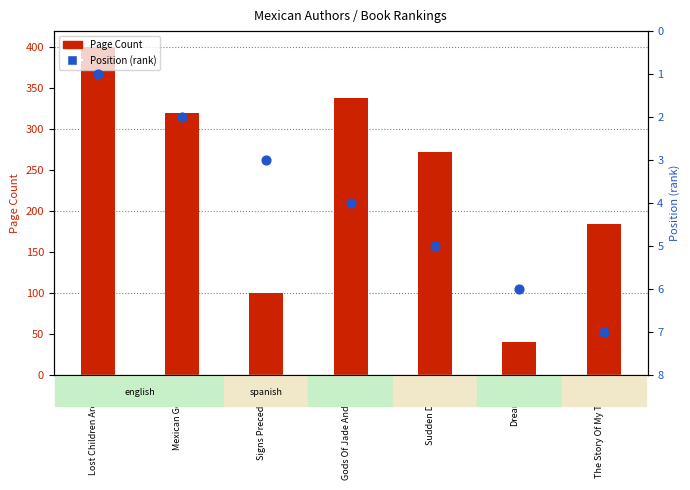

Which series reaches the maximum Y coordinate?

Page Count